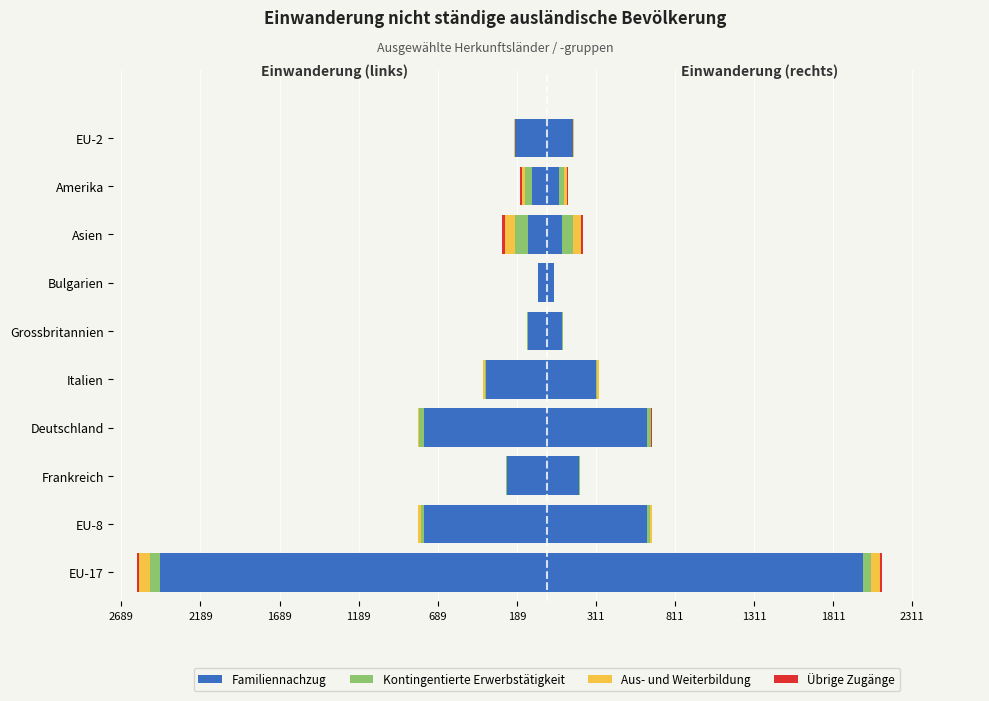

What is the sum of all Kontingentierte Erwerbstätigkeit values?

-253